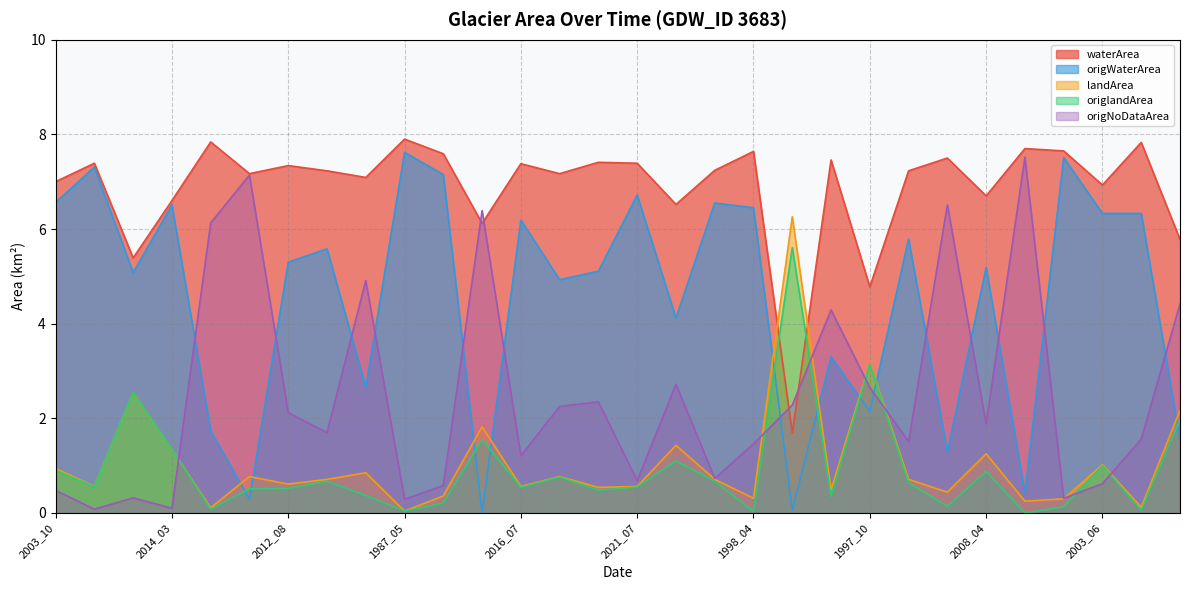

Reading right to left, extract all data points from this chart.

waterArea: 2001_03=5.8	1994_09=7.8	2003_06=6.9	2003_03=7.7	2006_10=7.7	2008_04=6.7	2000_08=7.5	2012_10=7.2	1997_10=4.8	2012_05=7.5	1984_09=1.7	1998_04=7.6	2012_03=7.2	2008_06=6.5	2021_07=7.4	2013_05=7.4	2014_04=7.2	2016_07=7.4	2017_09=6.1	1998_05=7.6	1987_05=7.9	1999_07=7.1	2009_10=7.2	2012_08=7.3	2010_04=7.2	1994_06=7.8	2014_03=6.6	1986_05=5.4	1986_07=7.4	2003_10=7.0
origWaterArea: 2001_03=1.6	1994_09=6.3	2003_06=6.3	2003_03=7.5	2006_10=0.4	2008_04=5.2	2000_08=1.3	2012_10=5.8	1997_10=2.1	2012_05=3.3	1984_09=0.1	1998_04=6.5	2012_03=6.5	2008_06=4.1	2021_07=6.7	2013_05=5.1	2014_04=4.9	2016_07=6.2	2017_09=0.0	1998_05=7.2	1987_05=7.6	1999_07=2.7	2009_10=5.6	2012_08=5.3	2010_04=0.3	1994_06=1.7	2014_03=6.5	1986_05=5.1	1986_07=7.3	2003_10=6.6
landArea: 2001_03=2.2	1994_09=0.1	2003_06=1.0	2003_03=0.3	2006_10=0.2	2008_04=1.2	2000_08=0.4	2012_10=0.7	1997_10=3.2	2012_05=0.5	1984_09=6.3	1998_04=0.3	2012_03=0.7	2008_06=1.4	2021_07=0.6	2013_05=0.5	2014_04=0.8	2016_07=0.6	2017_09=1.8	1998_05=0.4	1987_05=0.0	1999_07=0.8	2009_10=0.7	2012_08=0.6	2010_04=0.8	1994_06=0.1	2014_03=1.3	1986_05=2.5	1986_07=0.6	2003_10=0.9
origlandArea: 2001_03=2.0	1994_09=0.1	2003_06=1.0	2003_03=0.1	2006_10=0.0	2008_04=0.9	2000_08=0.1	2012_10=0.6	1997_10=3.1	2012_05=0.3	1984_09=5.6	1998_04=0.0	2012_03=0.7	2008_06=1.1	2021_07=0.6	2013_05=0.5	2014_04=0.8	2016_07=0.5	2017_09=1.6	1998_05=0.2	1987_05=0.0	1999_07=0.4	2009_10=0.7	2012_08=0.5	2010_04=0.5	1994_06=0.1	2014_03=1.3	1986_05=2.5	1986_07=0.6	2003_10=0.9
origNoDataArea: 2001_03=4.4	1994_09=1.6	2003_06=0.6	2003_03=0.3	2006_10=7.5	2008_04=1.9	2000_08=6.5	2012_10=1.5	1997_10=2.6	2012_05=4.3	1984_09=2.3	1998_04=1.5	2012_03=0.7	2008_06=2.7	2021_07=0.7	2013_05=2.4	2014_04=2.2	2016_07=1.2	2017_09=6.4	1998_05=0.6	1987_05=0.3	1999_07=4.9	2009_10=1.7	2012_08=2.1	2010_04=7.1	1994_06=6.1	2014_03=0.1	1986_05=0.3	1986_07=0.1	2003_10=0.5